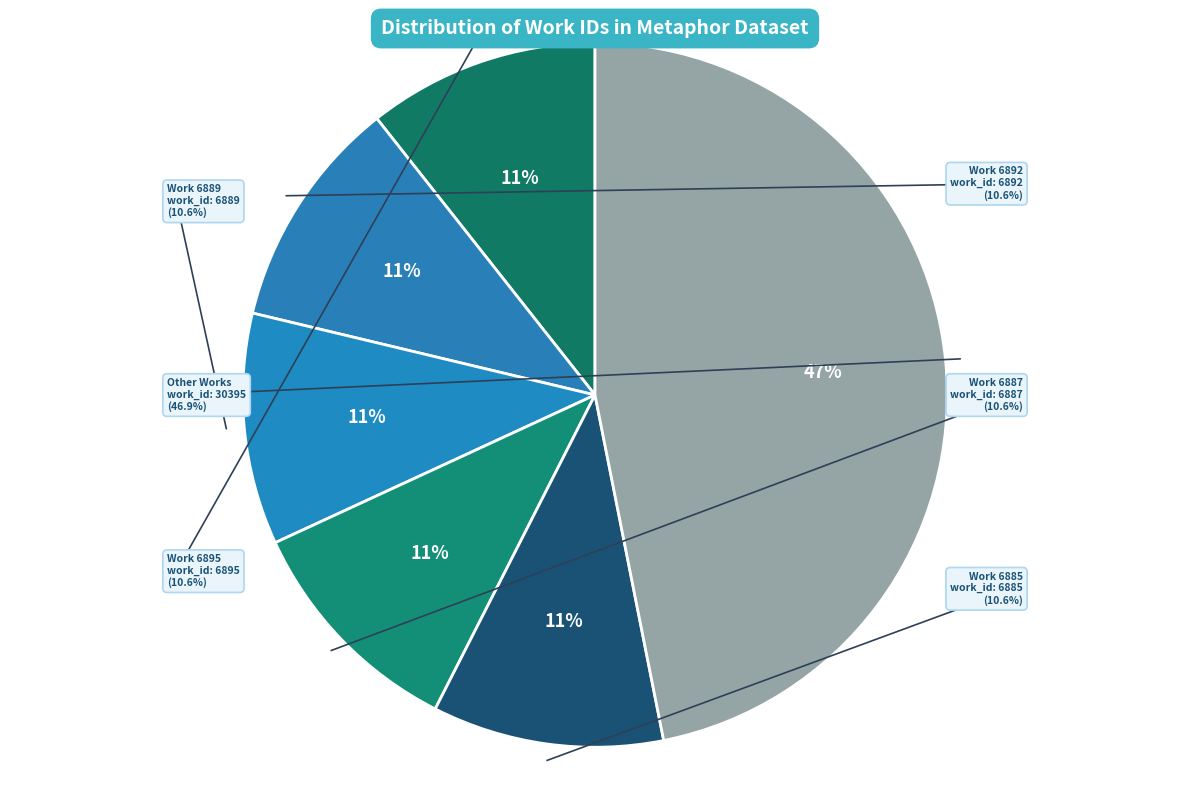

How much of the chart is everything except Work 6887?

89.4%